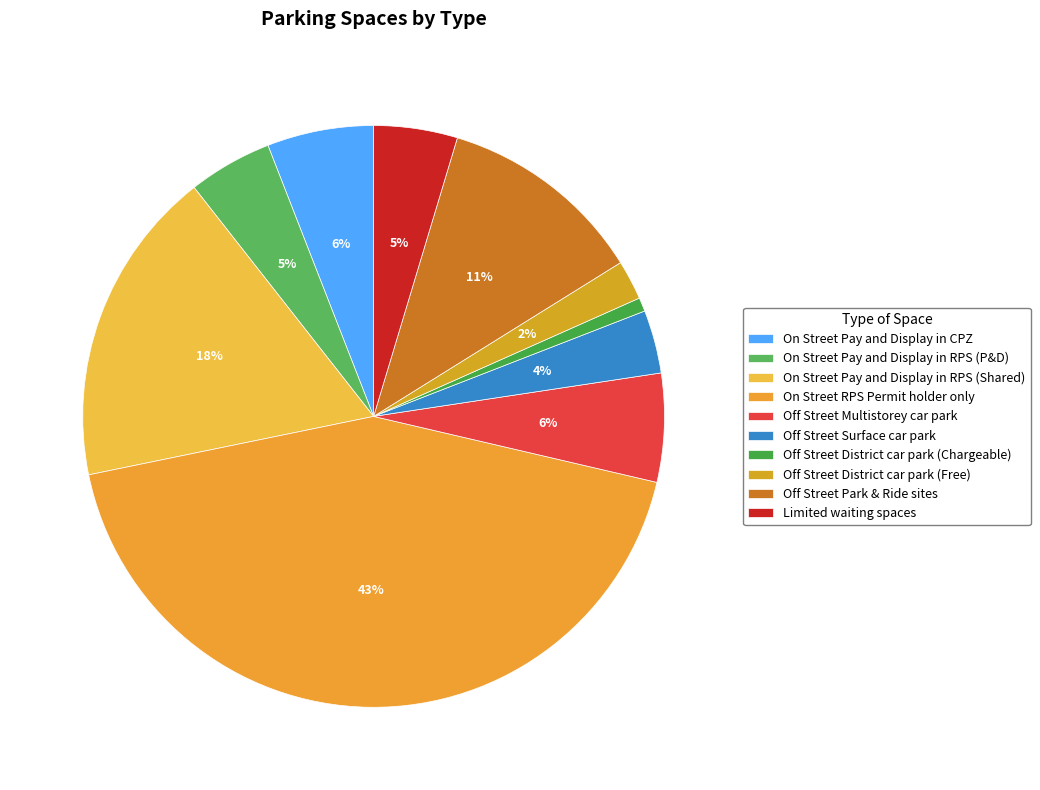

Do On Street Pay and Display in RPS (Shared) and Off Street District car park (Chargeable) together represent more than half of the pie?

No